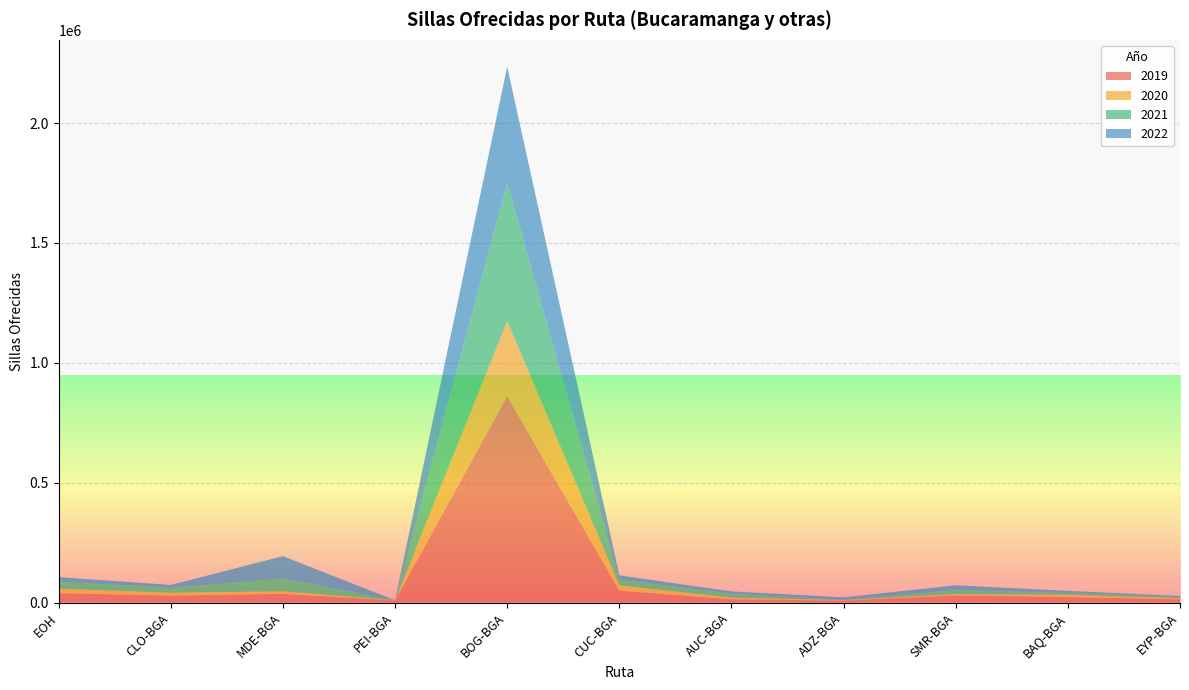

Reading left to right, list all the values displayed in this chart.

2019: EOH=39525	CLO-BGA=29525	MDE-BGA=36885	PEI-BGA=9264	BOG-BGA=861125	CUC-BGA=50354	AUC-BGA=14296	ADZ-BGA=8999	SMR-BGA=30629	BAQ-BGA=23596	EYP-BGA=13911
2020: EOH=18681	CLO-BGA=11802	MDE-BGA=10436	PEI-BGA=290	BOG-BGA=313065	CUC-BGA=21768	AUC-BGA=6380	ADZ-BGA=1650	SMR-BGA=5298	BAQ-BGA=8978	EYP-BGA=4751
2021: EOH=29477	CLO-BGA=20067	MDE-BGA=53383	PEI-BGA=0	BOG-BGA=576693	CUC-BGA=24195	AUC-BGA=15711	ADZ-BGA=940	SMR-BGA=16140	BAQ-BGA=7413	EYP-BGA=5280
2022: EOH=18789	CLO-BGA=12410	MDE-BGA=93251	PEI-BGA=0	BOG-BGA=484211	CUC-BGA=17588	AUC-BGA=10493	ADZ-BGA=10512	SMR-BGA=20502	BAQ-BGA=9094	EYP-BGA=4036